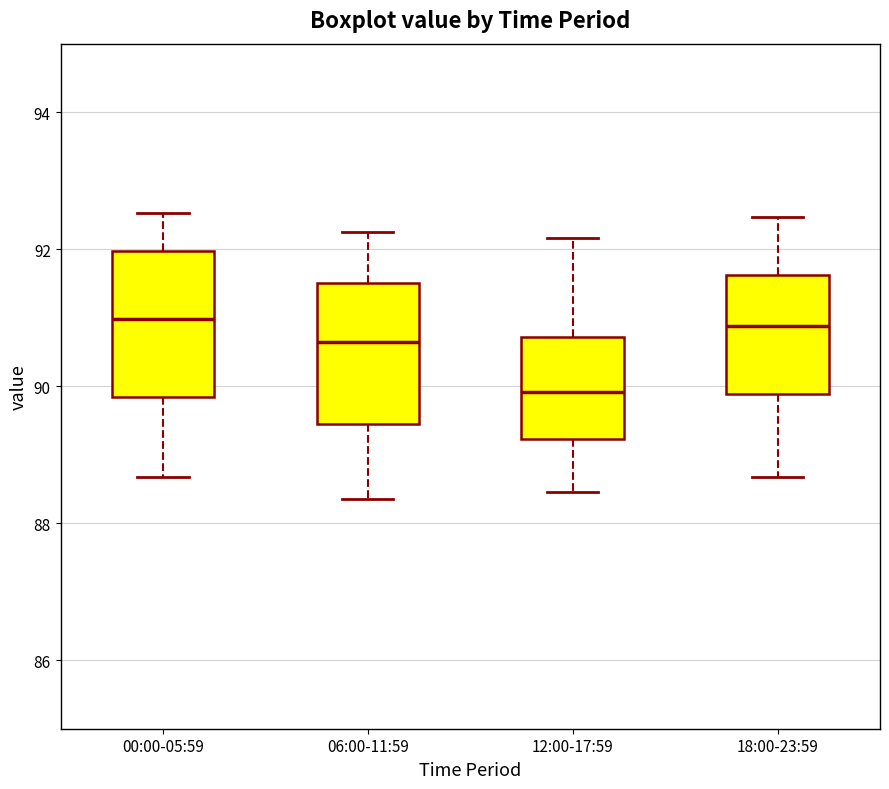

Reading left to right, read every box against the y-axis: the position of its median line, the range the box covers, and the ends of its whiskers. The values are not printed on the chart, so give them approximately, as read against the axis.

00:00-05:59: median 91.0, box 89.8 to 92.0, whiskers 88.6 to 92.6
06:00-11:59: median 90.6, box 89.4 to 91.6, whiskers 88.4 to 92.2
12:00-17:59: median 90.0, box 89.2 to 90.8, whiskers 88.4 to 92.2
18:00-23:59: median 90.8, box 89.8 to 91.6, whiskers 88.6 to 92.4